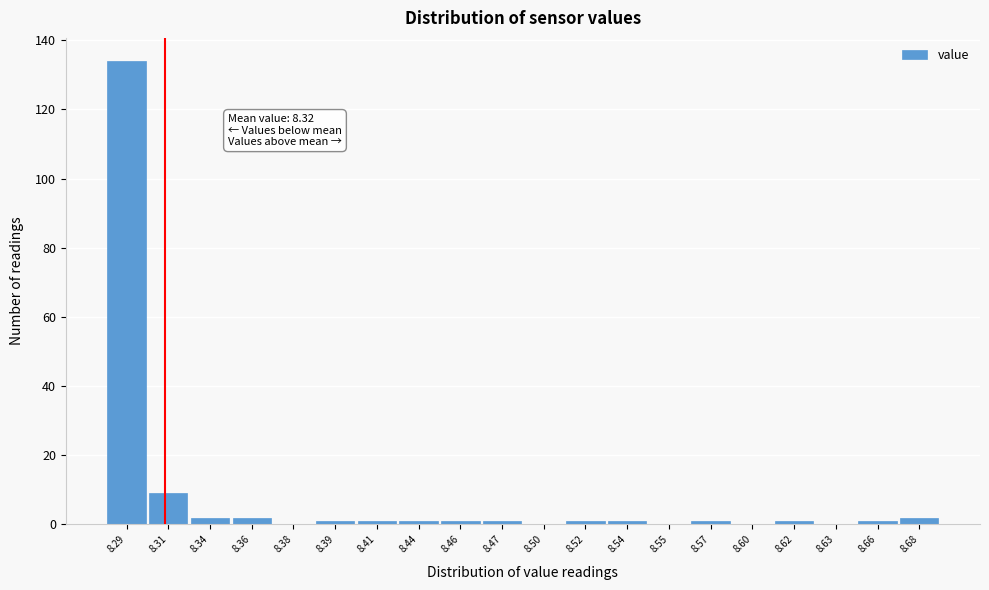

Reading right to left, extract all data points from this chart.

8.68=2	8.66=1	8.63=0	8.62=1	8.60=0	8.57=1	8.55=0	8.54=1	8.52=1	8.50=0	8.47=1	8.46=1	8.44=1	8.41=1	8.39=1	8.38=0	8.36=2	8.34=2	8.31=9	8.29=134